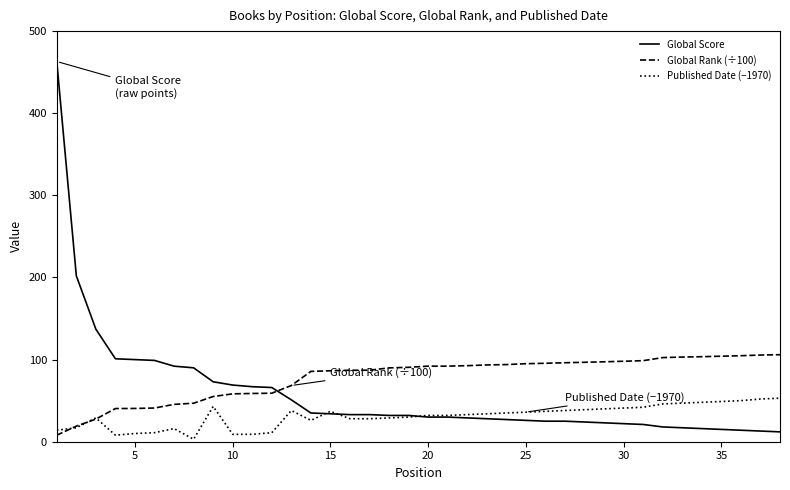

Rank the series by their maximum value, from highest to lowest.

Global Score, Global Rank (÷100), Published Date (−1970)